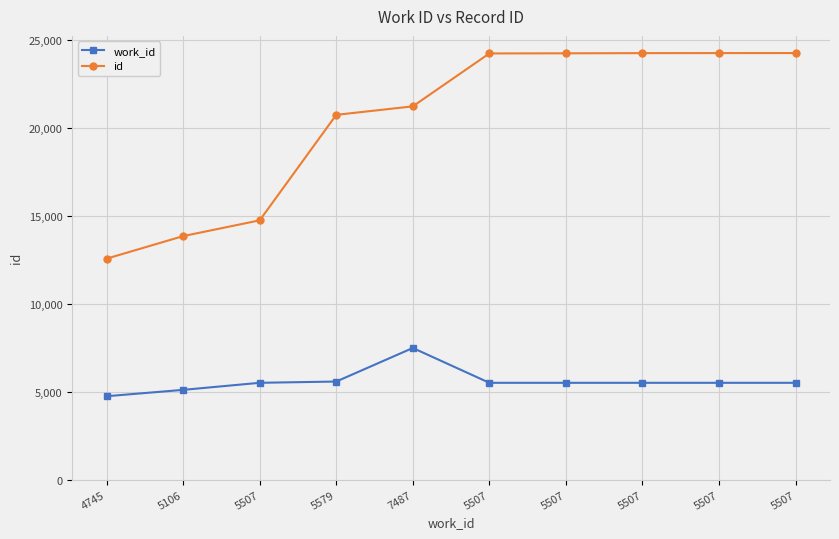

What is the difference between the work_id values at 7487 and 5106?

2381